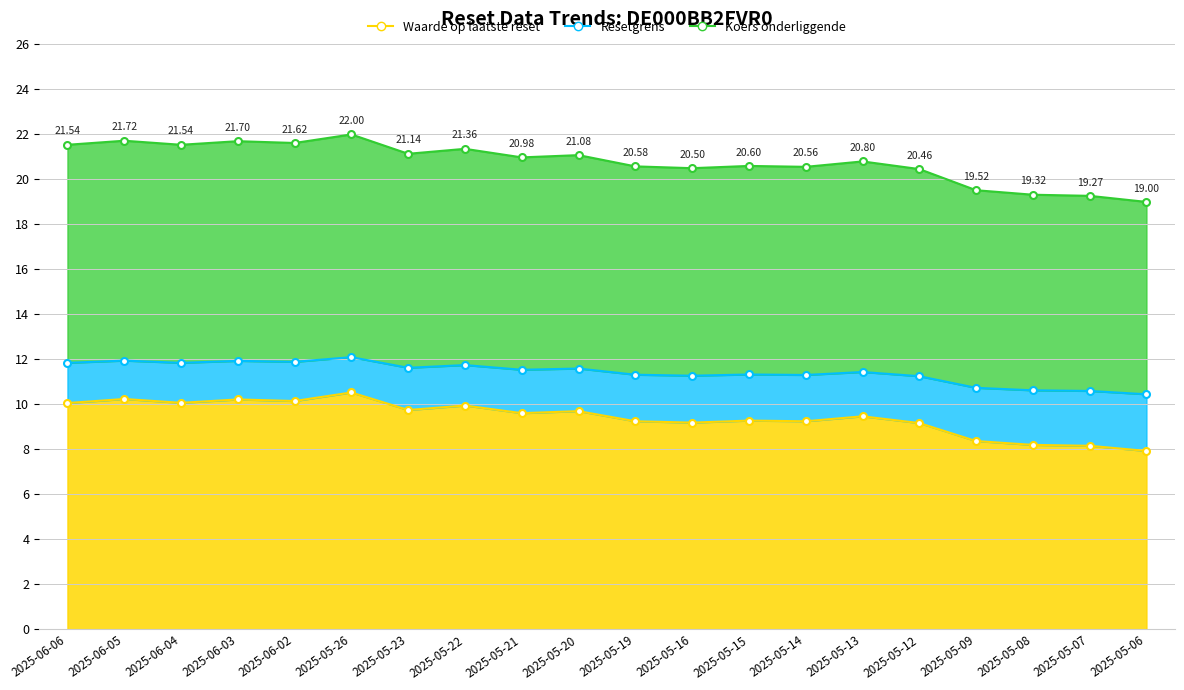

Count the number of categories in the chart.

20